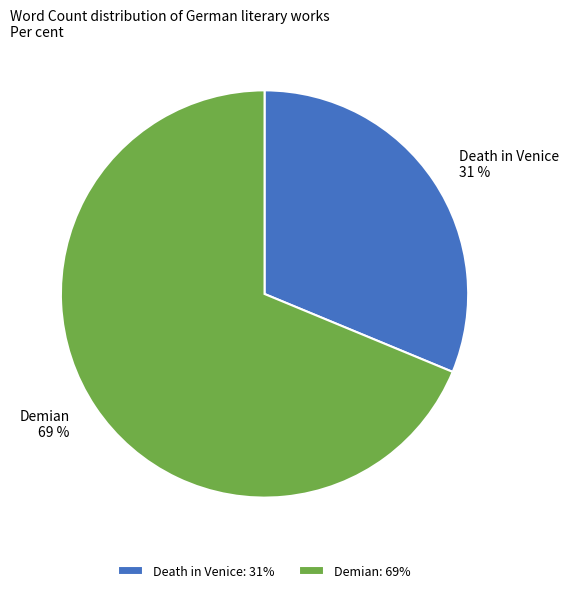

Between Demian and Death in Venice, which is larger?

Demian